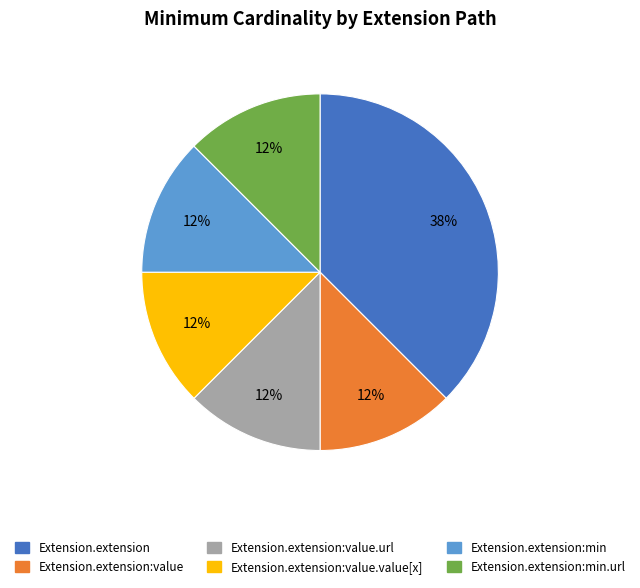

Which category has the biggest portion of the pie?

Extension.extension